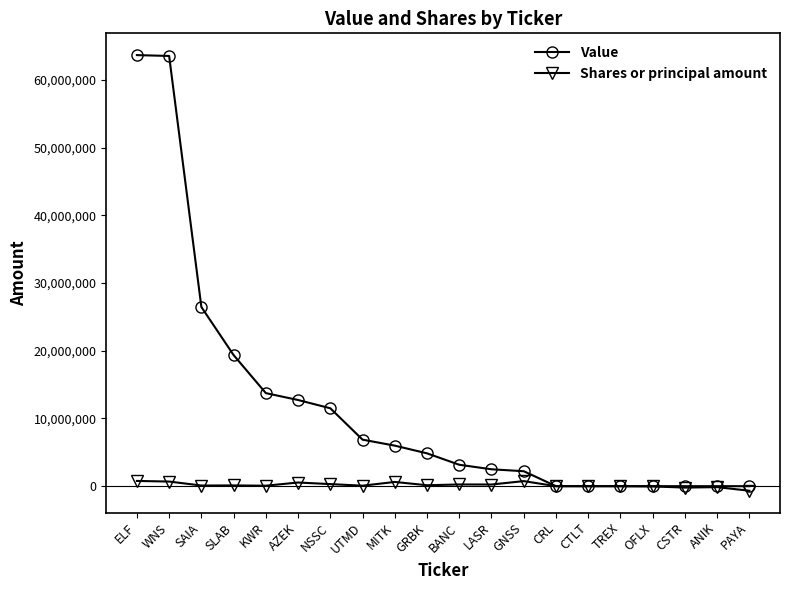

Is it true that Value equals 21696082 at OFLX?

False